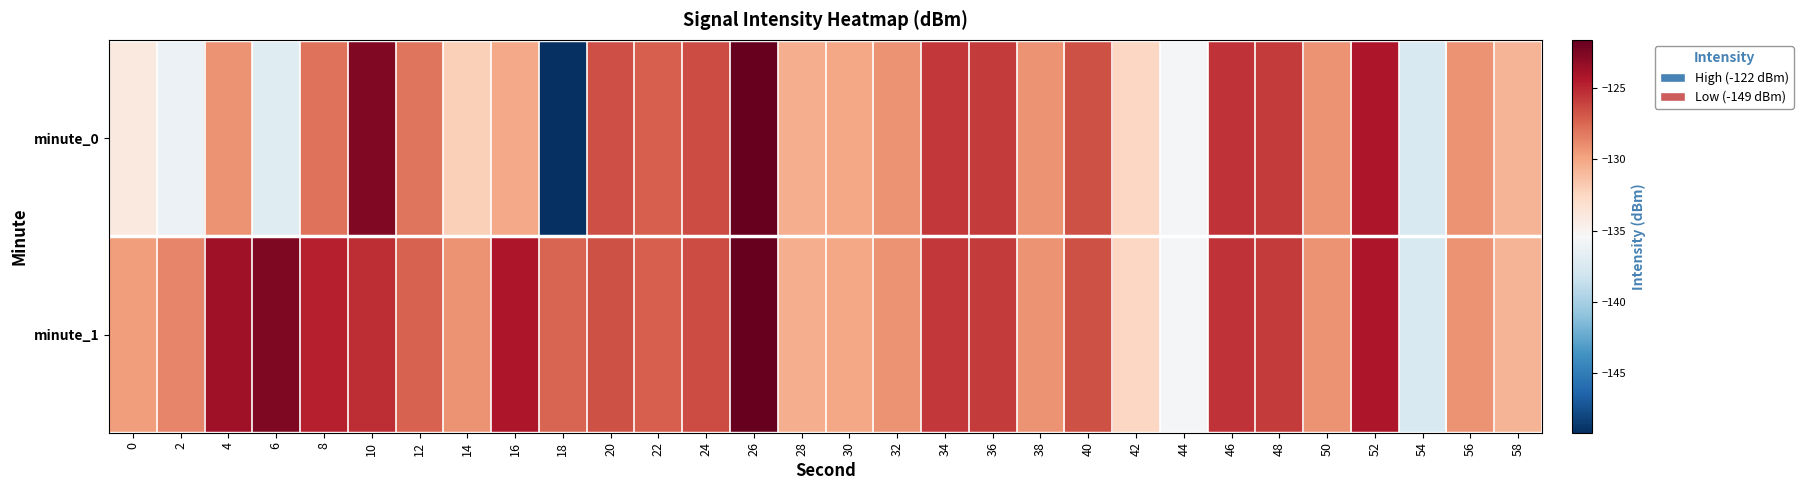

At how many categories does at least one series exceed -139?

30